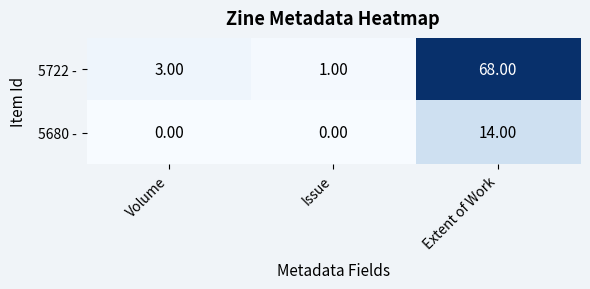

List the series in order of their overall mean, highest first.

5722 -, 5680 -